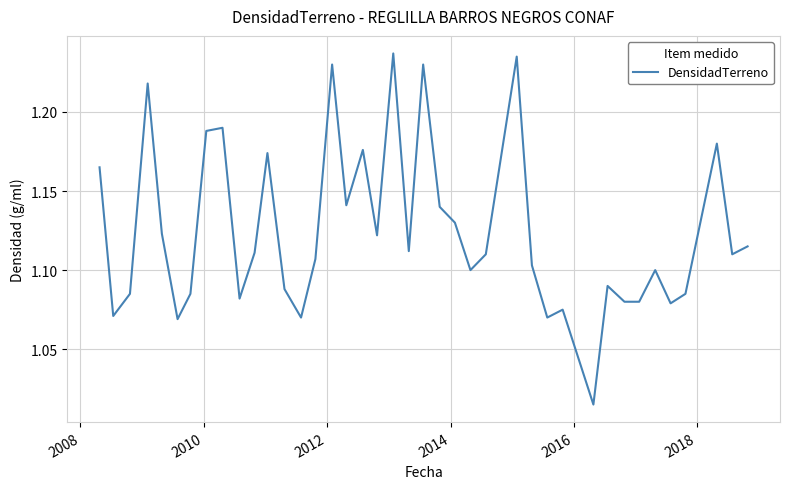

What is the smallest value displayed?

1.0